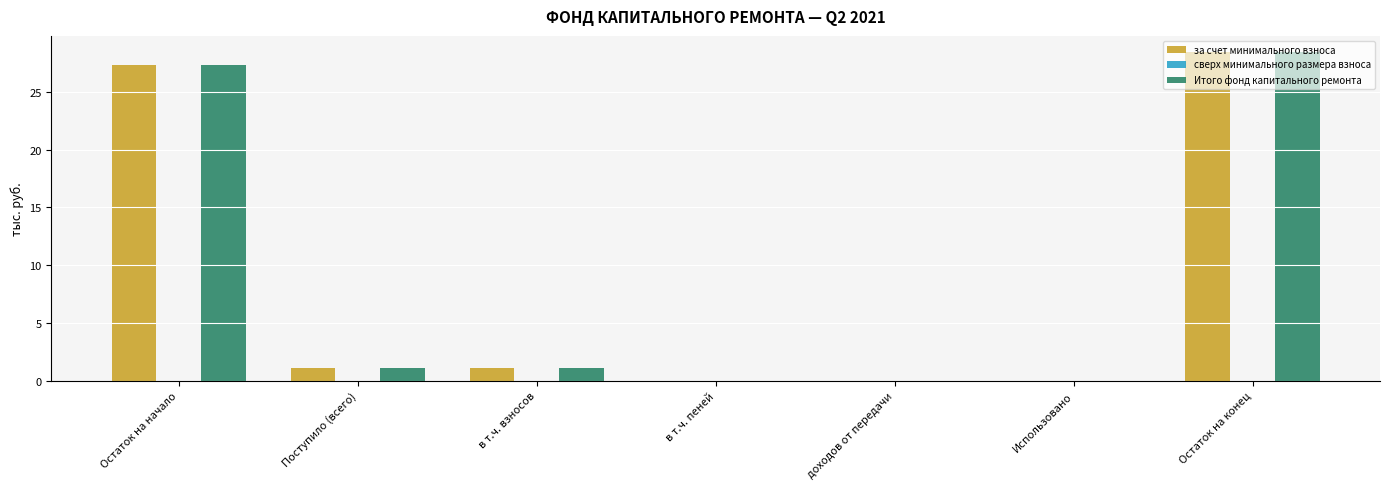

True or false: за счет минимального взноса has a value of 11.4 at Остаток на конец.

False